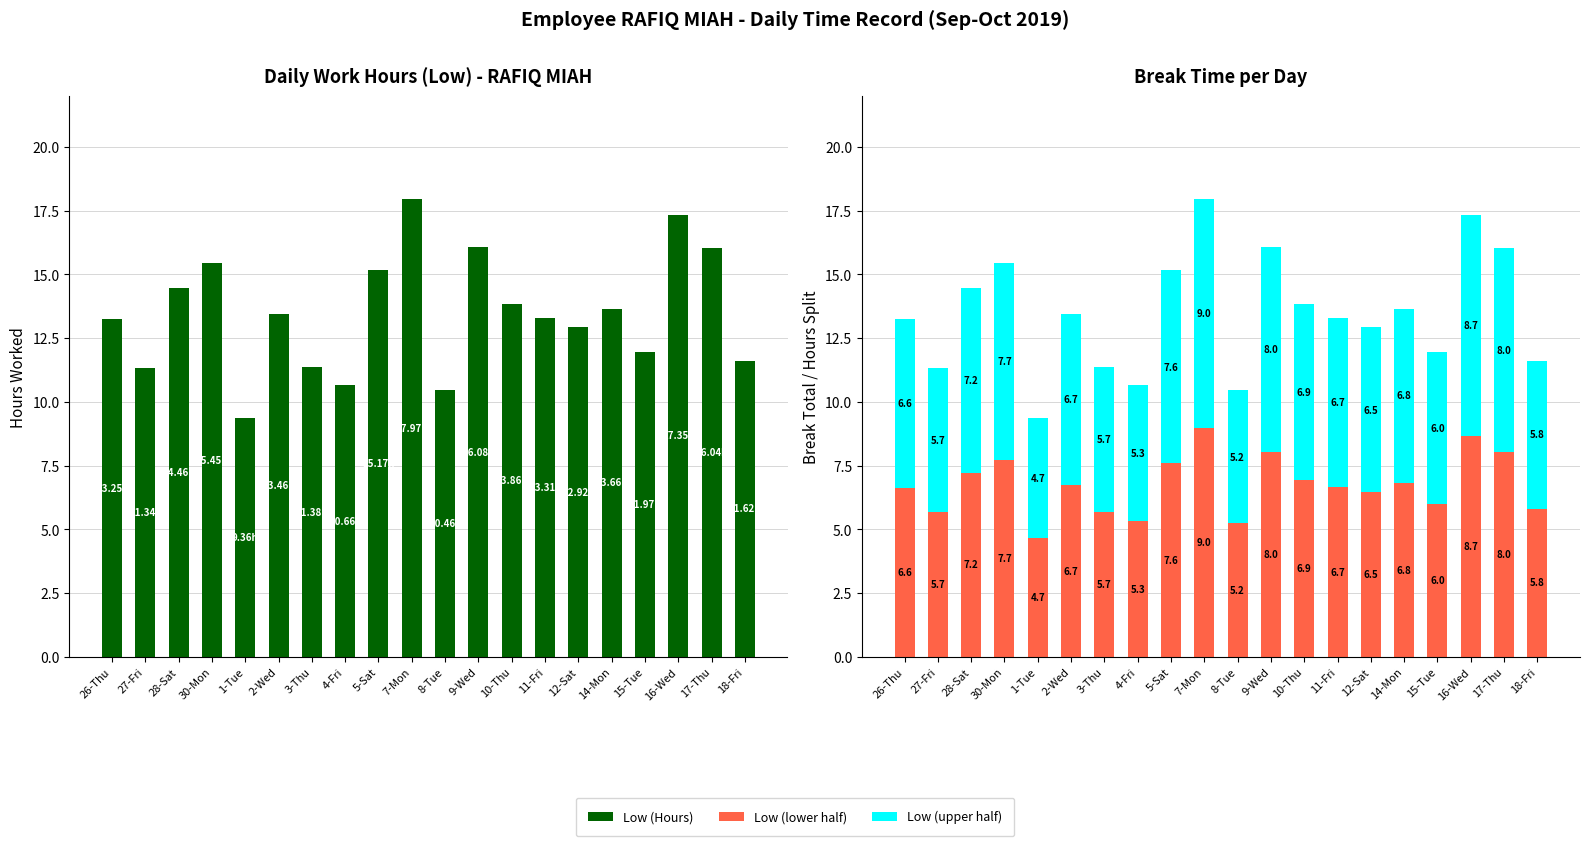

Which category has the lowest value across all series?

1-Tue